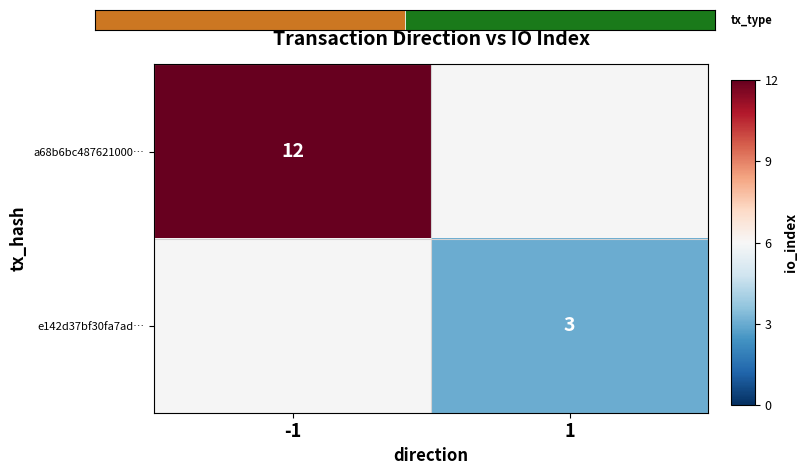

True or false: a68b6bc487621000… has a value of 12 at -1.

True